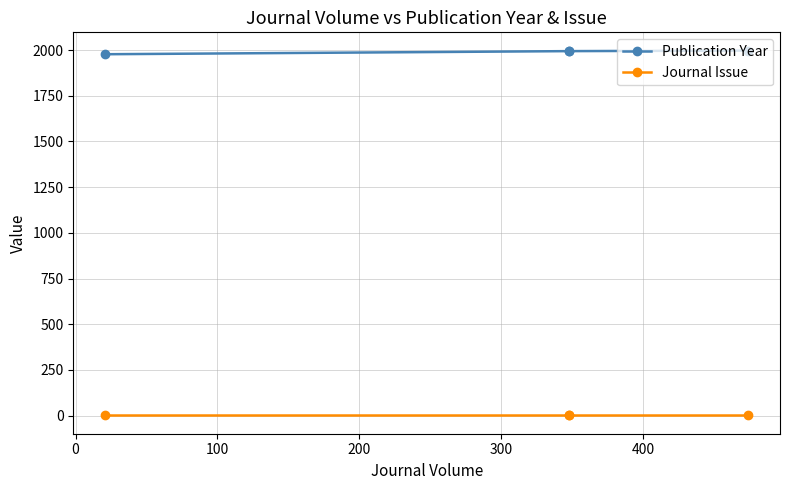

What is the lowest value of the Journal Issue series?

1